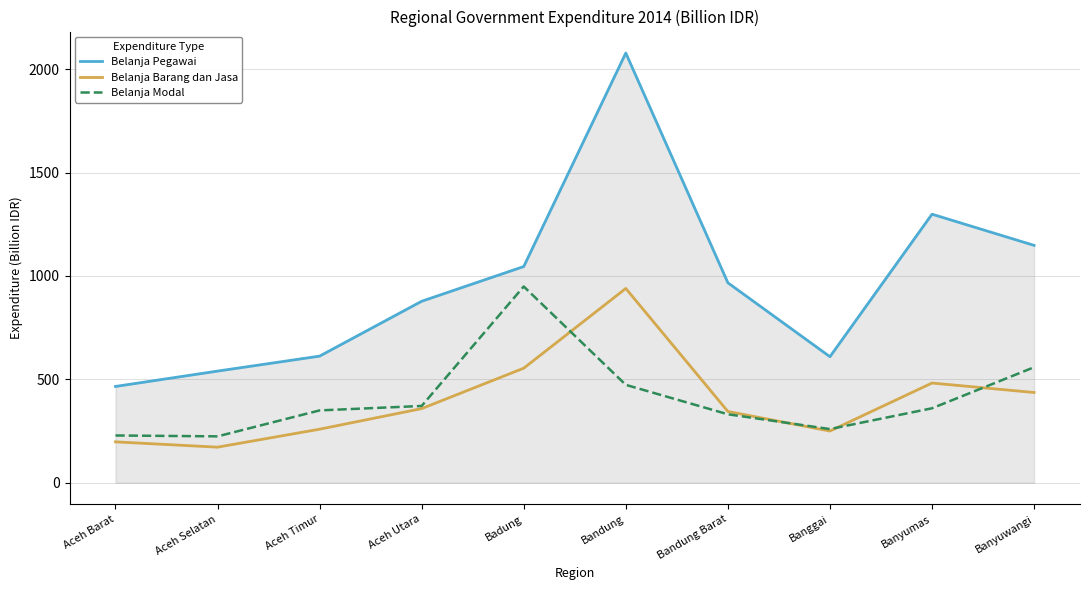

What is the spread (max minus min) of values at Aceh Selatan?

367.8